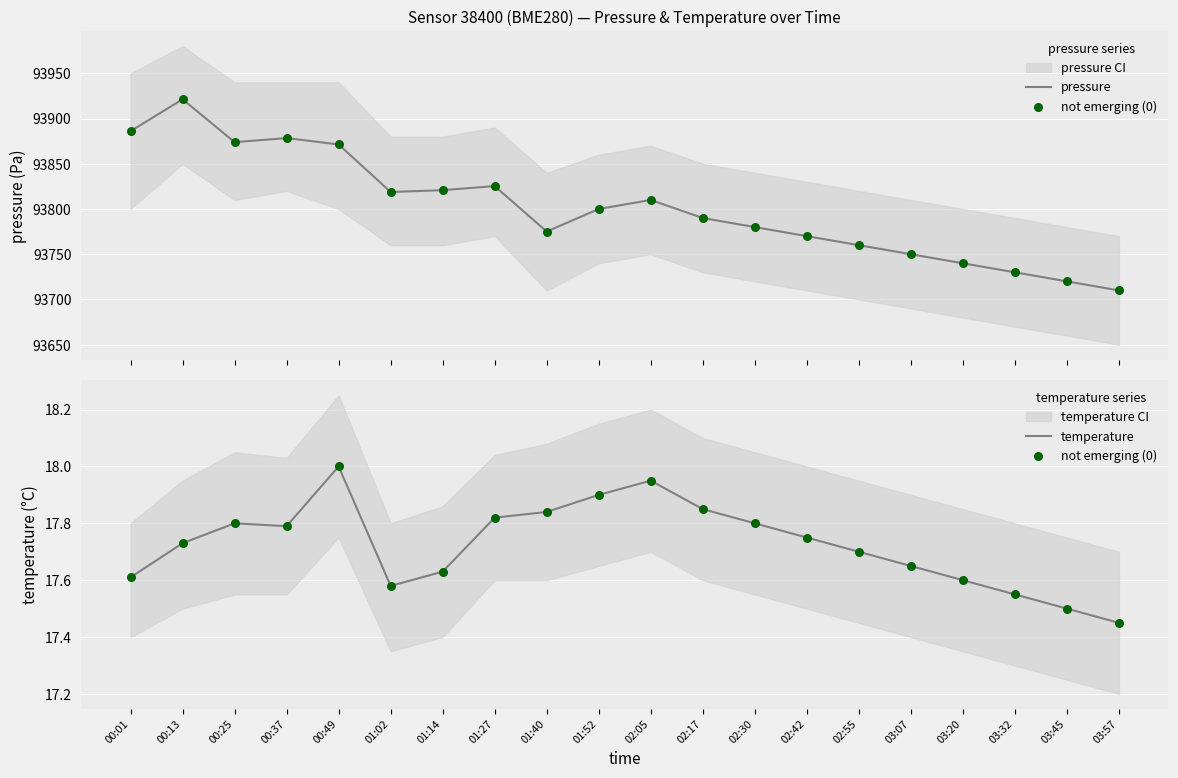

Which series reaches the minimum Y coordinate?

not emerging (0)